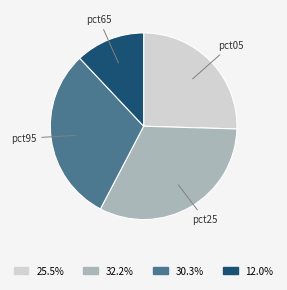

Is the sum of pct65 and pct95 greater than half?

No